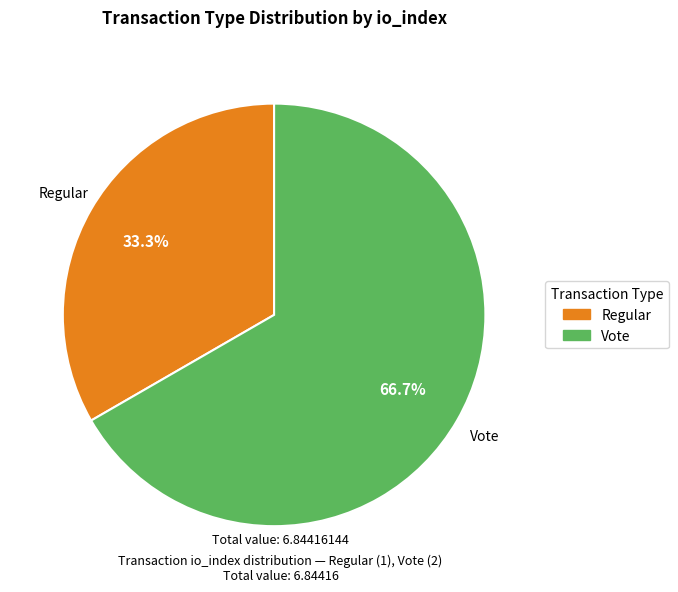

To the nearest percent, what is the difference between the largest and smallest slice percentages?

33%